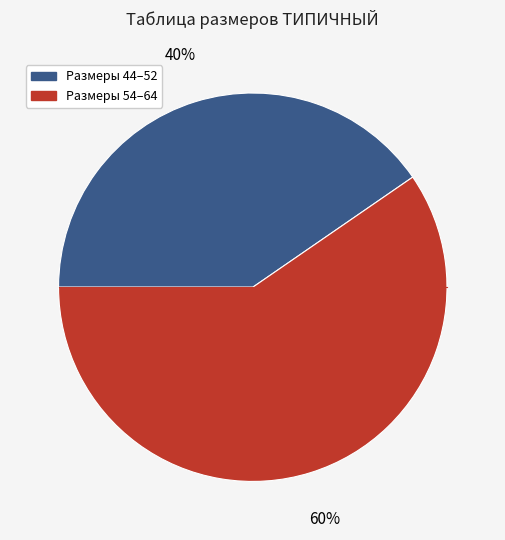

To the nearest percent, what is the average slice percentage?

50%